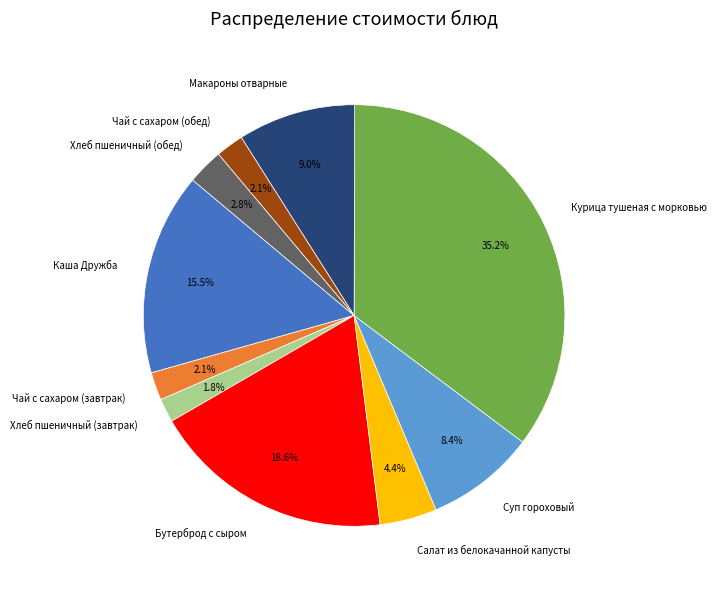

How many slices are in this pie chart?

10